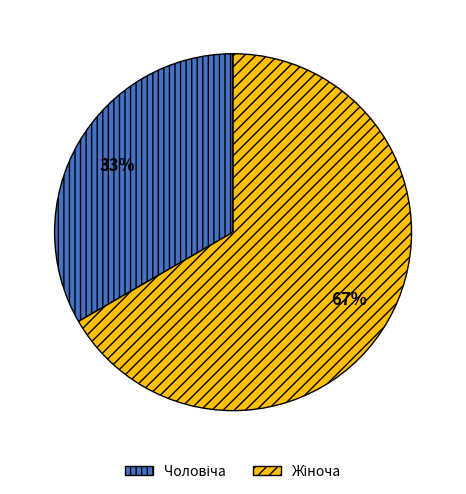

To the nearest percent, what is the average slice percentage?

50%